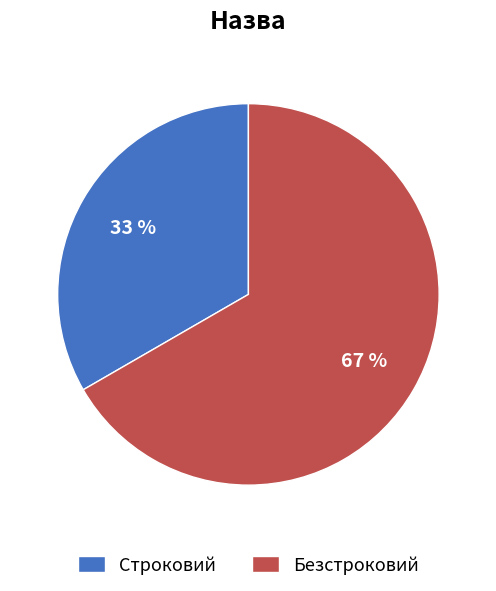

Approximately how many times larger is the value at Строковий compared to Безстроковий?

0.5